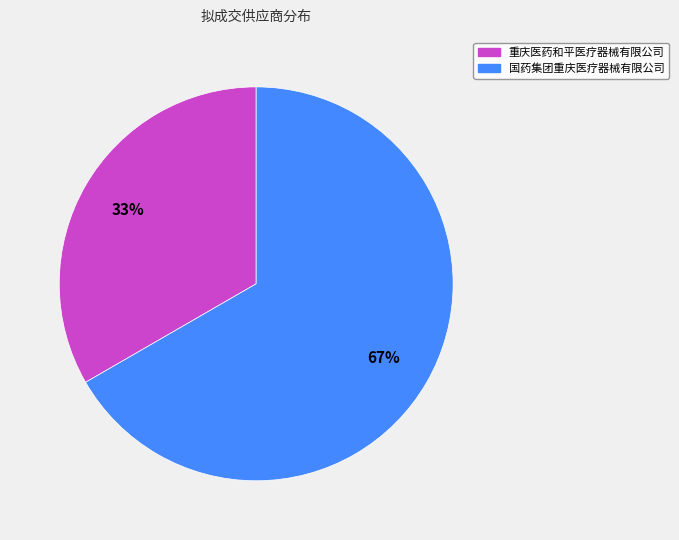

To the nearest percent, what is the average slice percentage?

50%